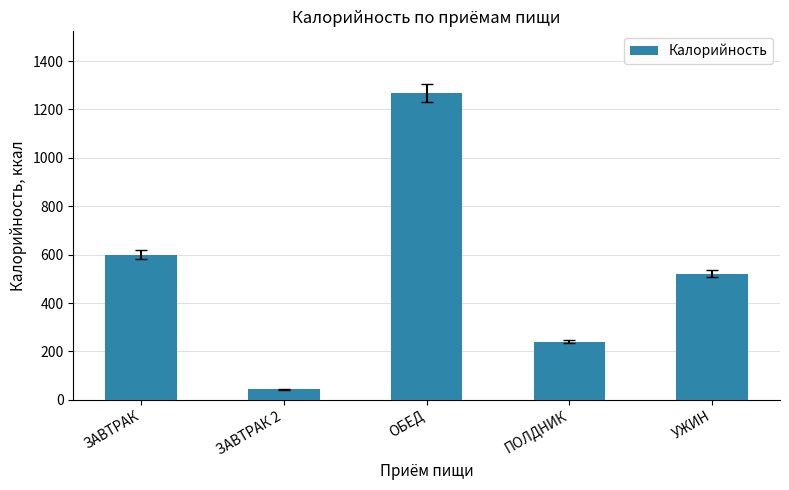

What is the change in value from ЗАВТРАК 2 to ОБЕД?

+1226.1